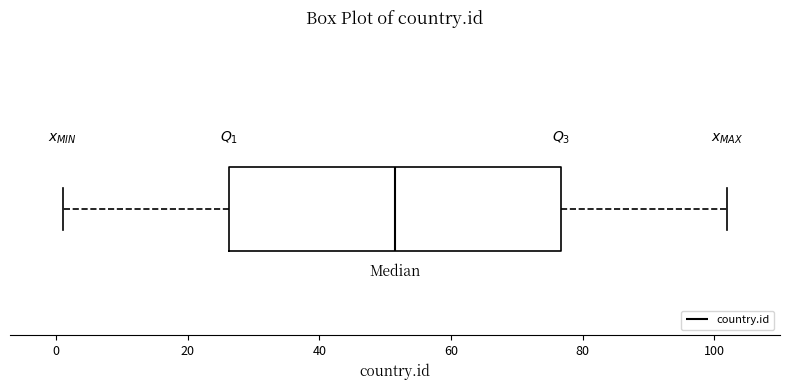

Transcribe this box plot: give where the median line is, the range the box spans, and where the two whiskers end, as read against the x-axis. The values are not printed on the chart, so give them approximately, as read against the axis.

median 52, box 26 to 76, whiskers 2 to 102